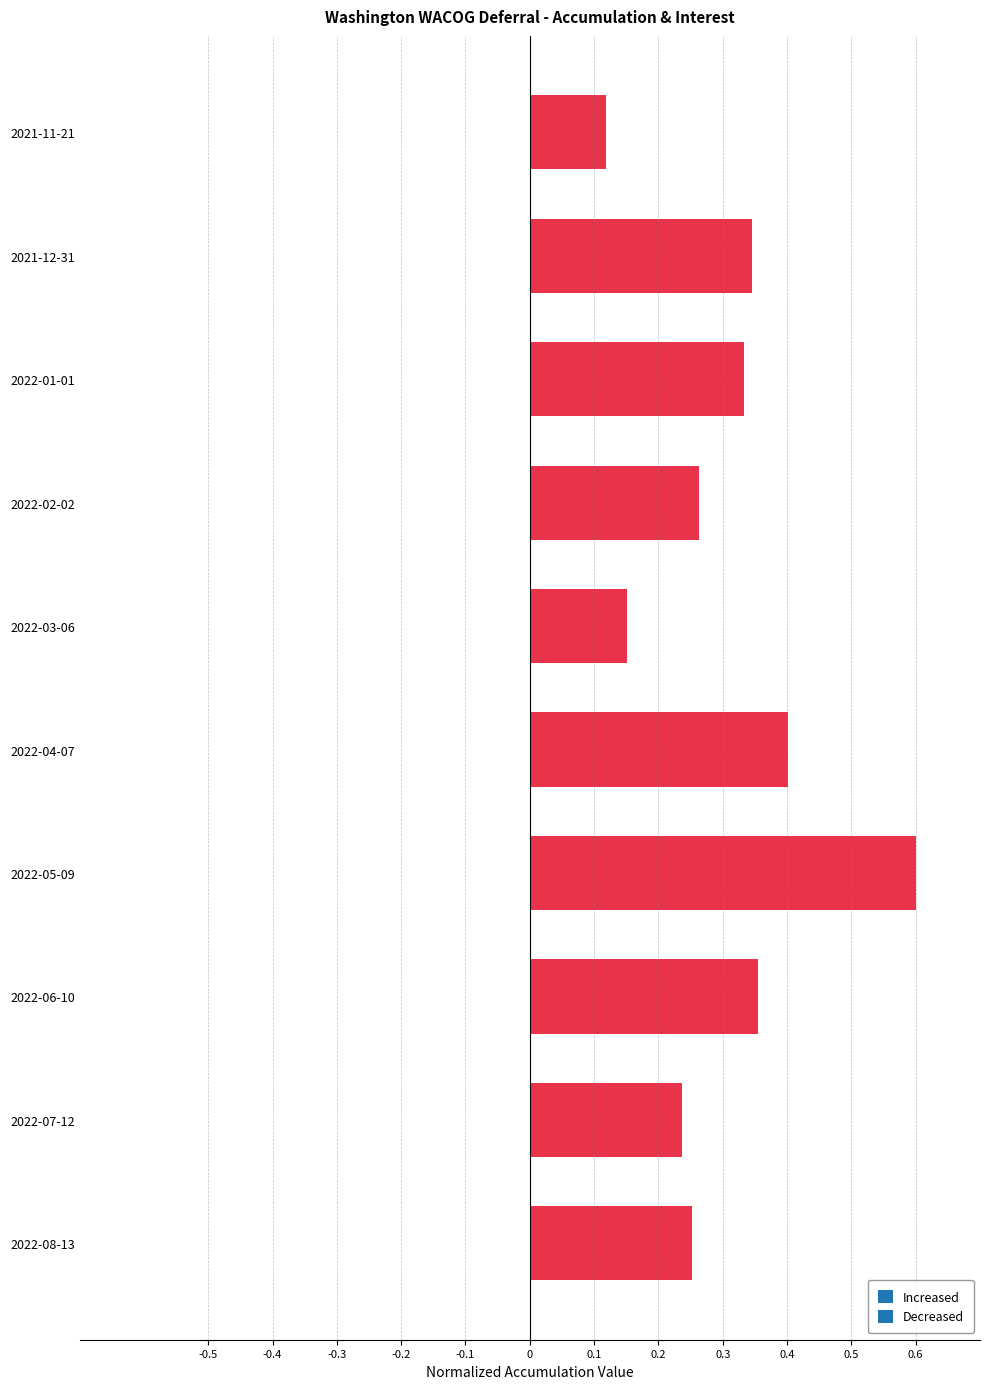

Count the number of categories in the chart.

10